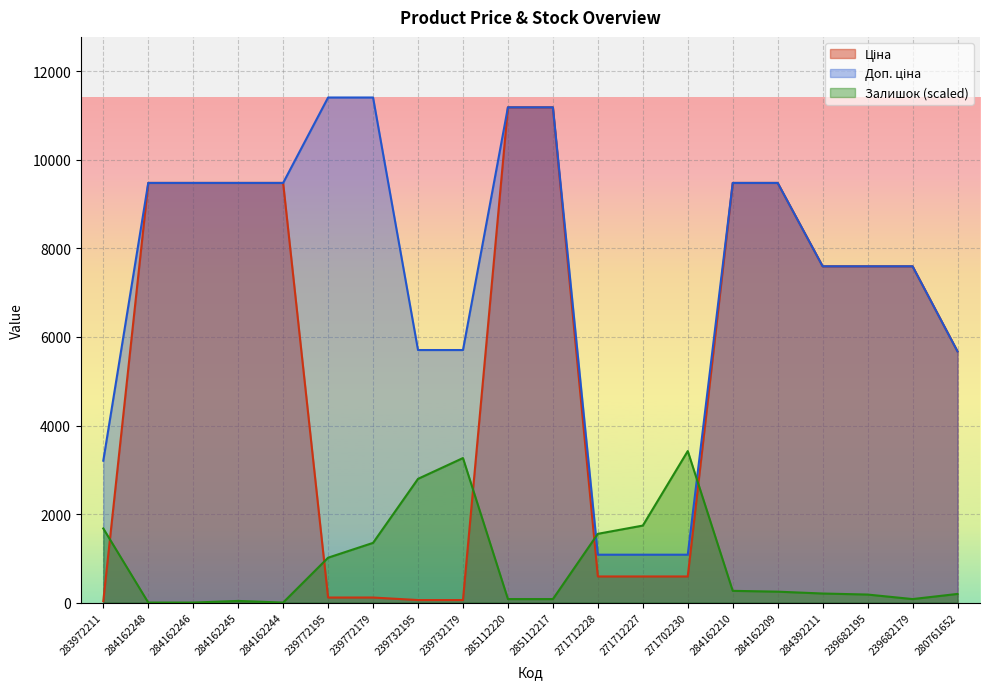

What is the minimum value for Доп. ціна?

1081.7